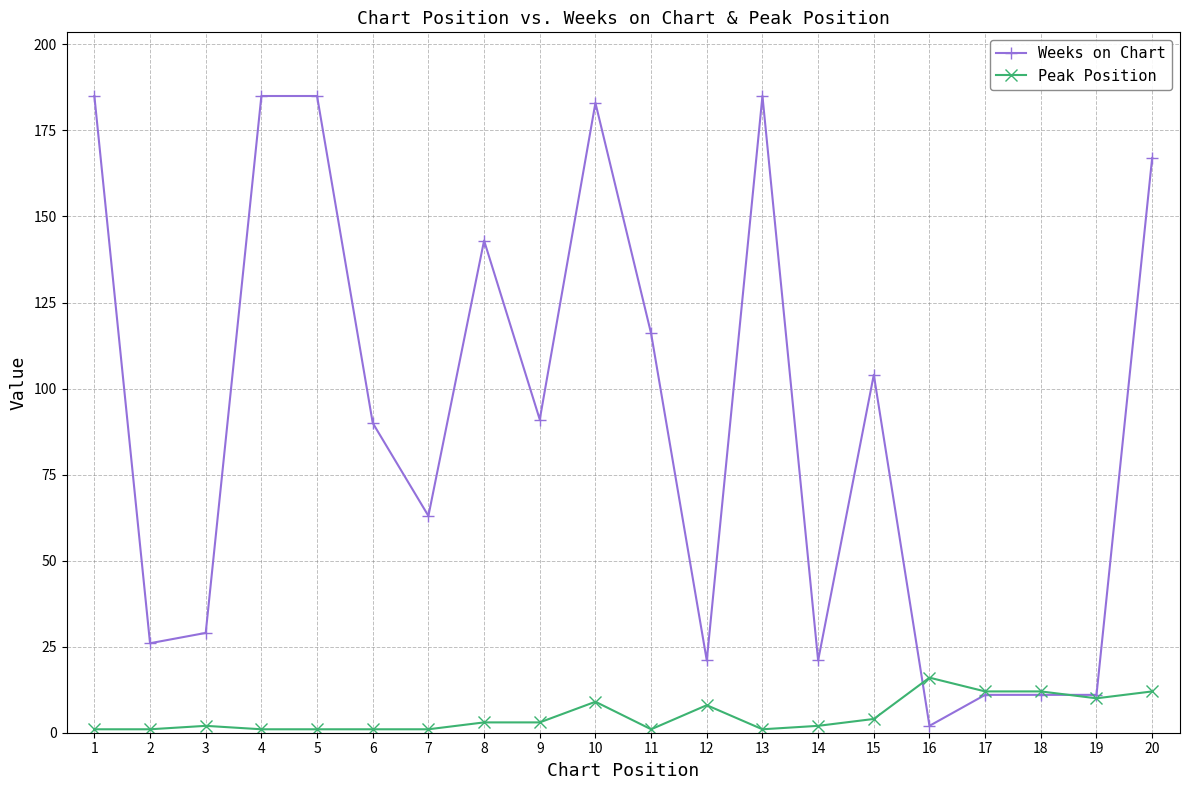

The value of Weeks on Chart at 20 is 34. True or false?

False